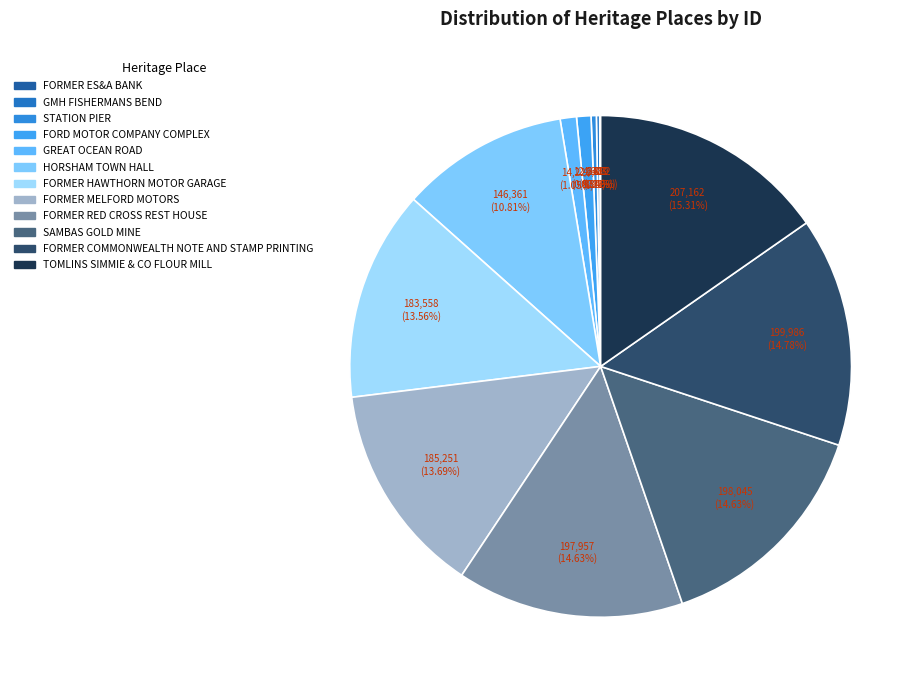

What is the change in value from STATION PIER to FORMER RED CROSS REST HOUSE?

+193354